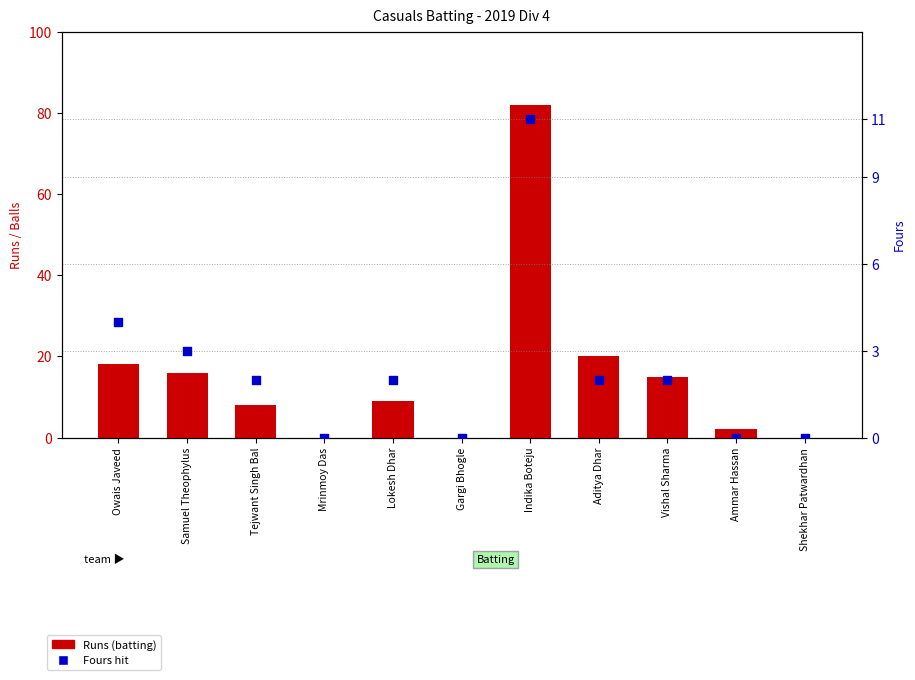

Which series contains the highest Y value?

Runs